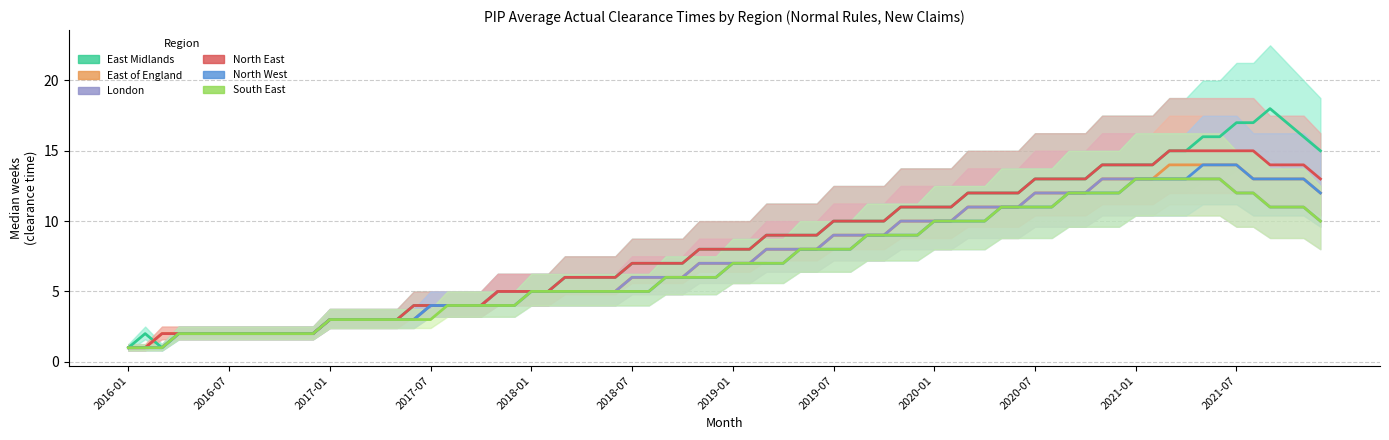

True or false: London has a value of 2 at 2016-07.

True